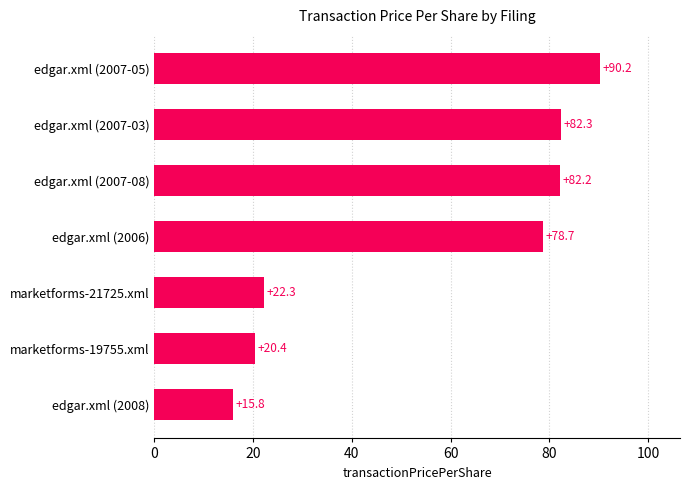

Is it true that the value at edgar.xml (2008) is 15.8?

True